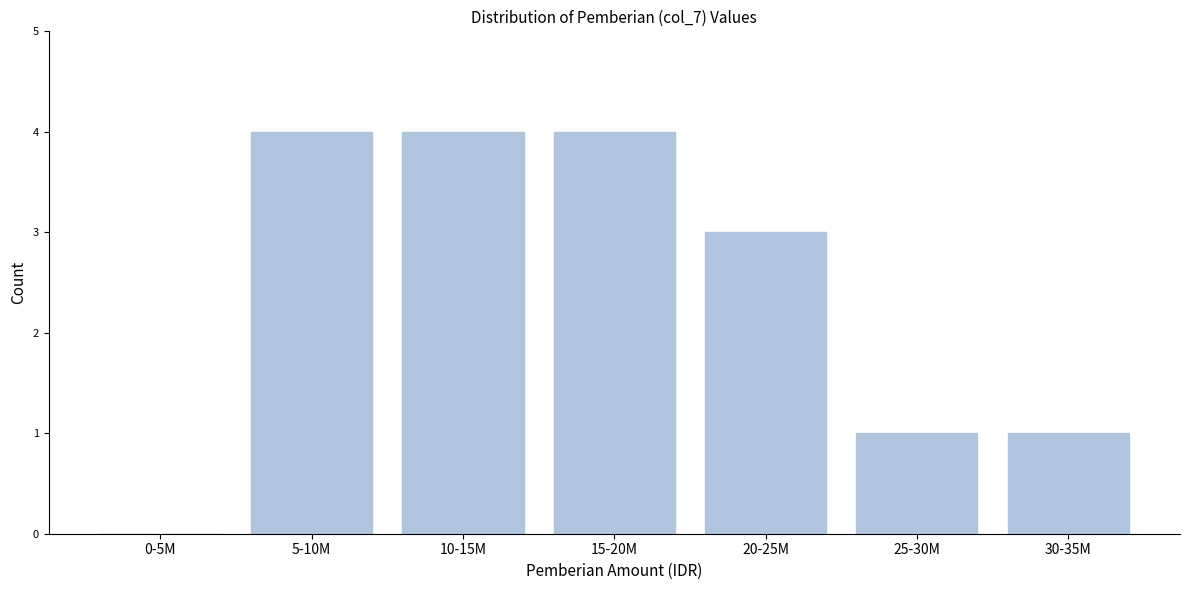

Reading right to left, extract all data points from this chart.

30-35M=1	25-30M=1	20-25M=3	15-20M=4	10-15M=4	5-10M=4	0-5M=0